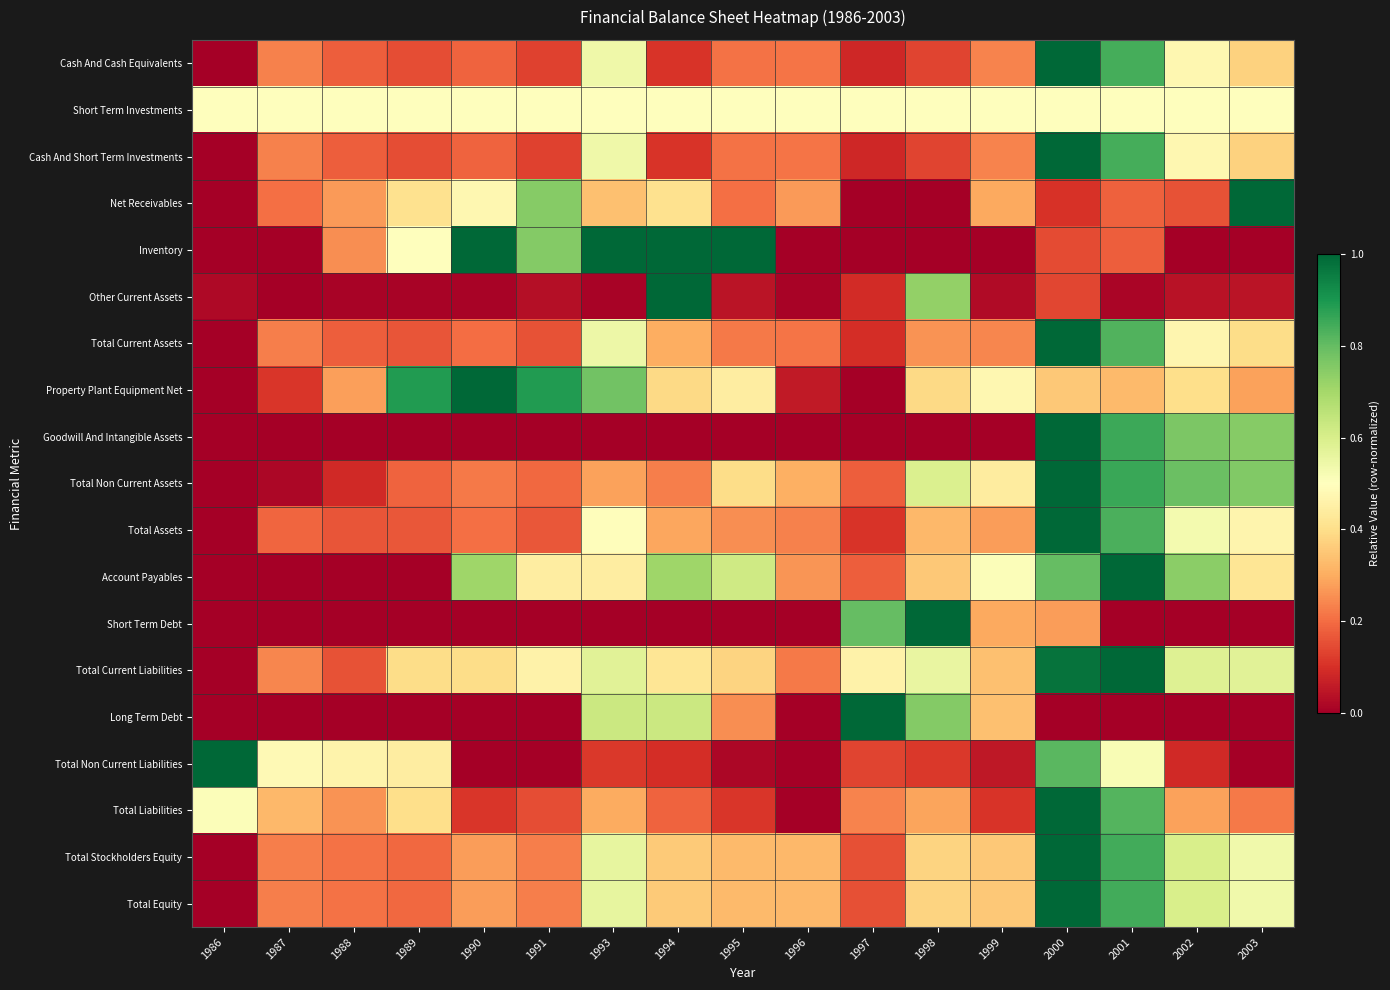

What is the total value across all series at 1998?

6.9